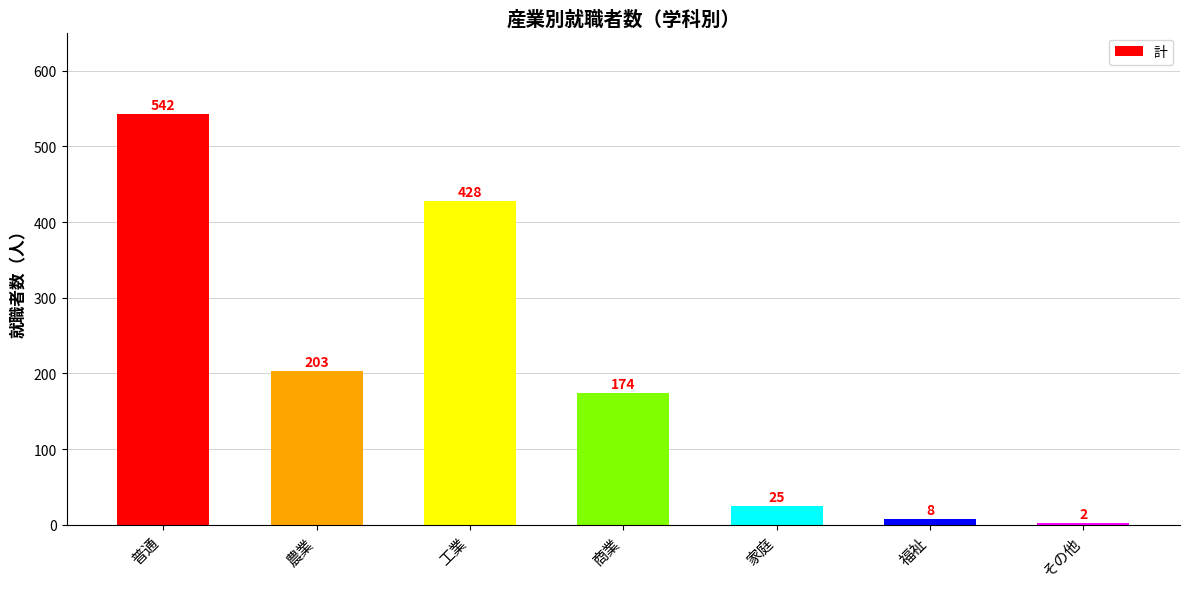

Which category has the highest value across all series?

普通